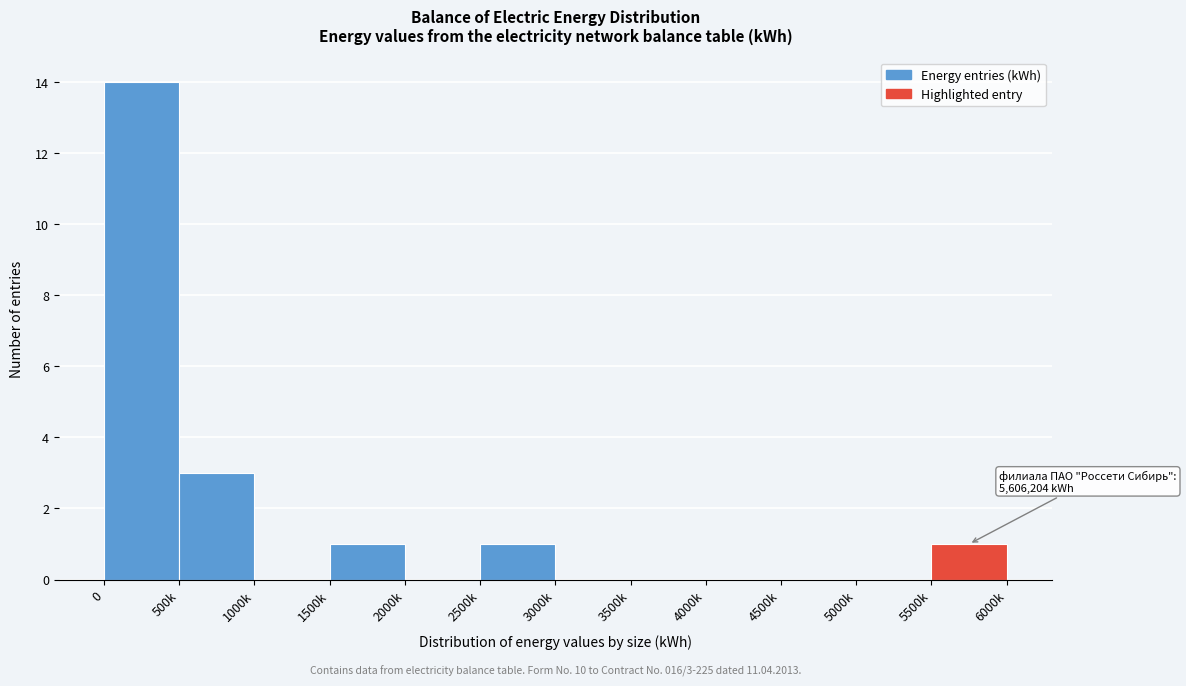

Reading left to right, transcribe all the data shown in this chart.

0=14	500k=3	1000k=0	1500k=1	2000k=0	2500k=1	3000k=0	3500k=0	4000k=0	4500k=0	5000k=0	5500k=1